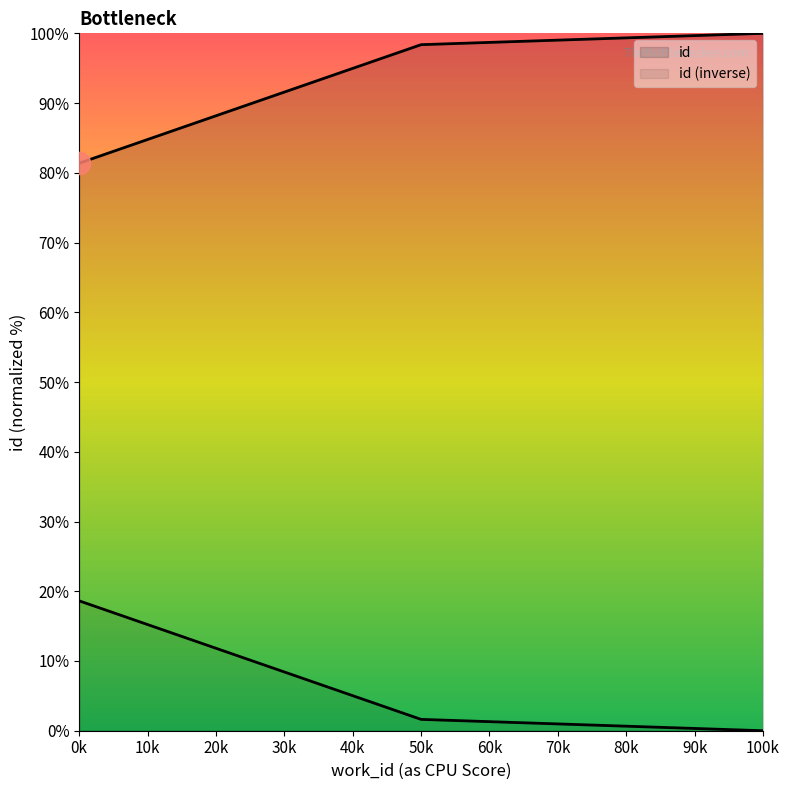

What is the difference between the maximum and second lowest values?

1.6